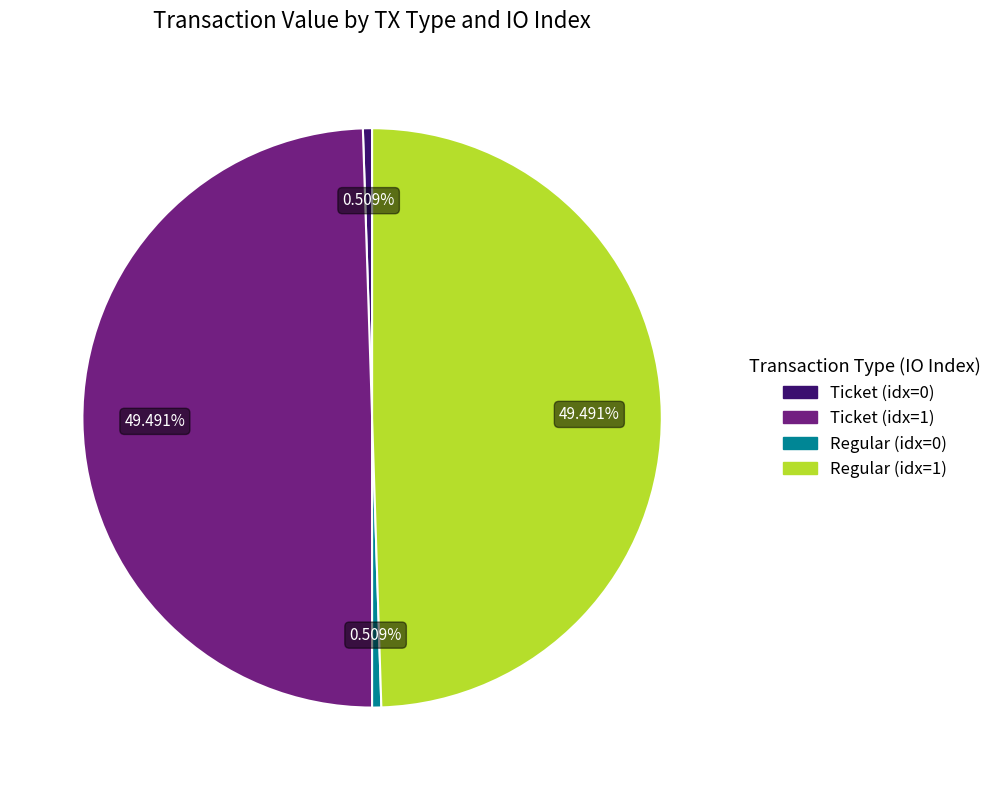

Is Regular (idx=1) the majority of the pie?

No